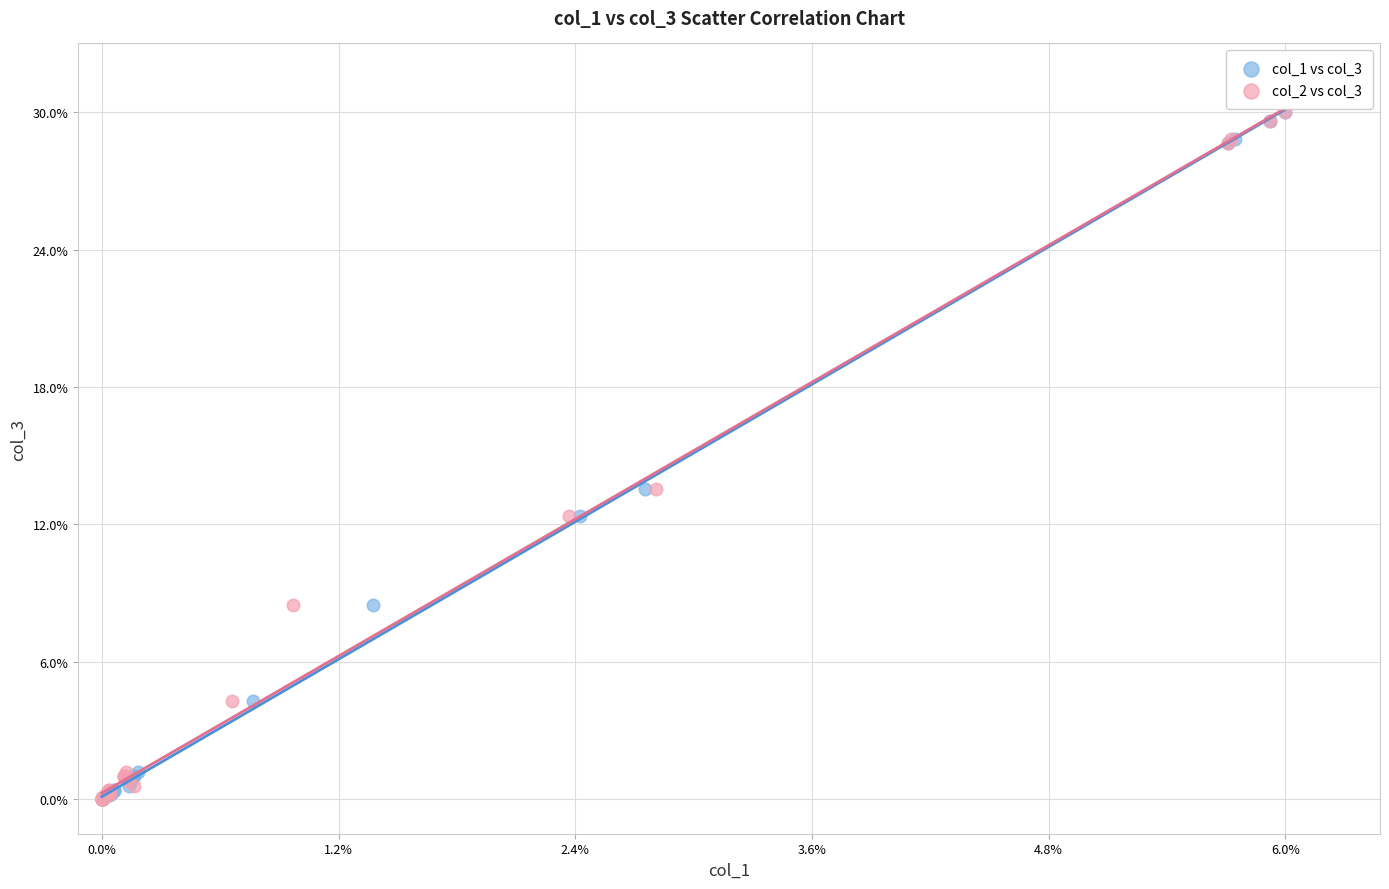

What are all the series names shown in the legend?

col_1 vs col_3, col_2 vs col_3